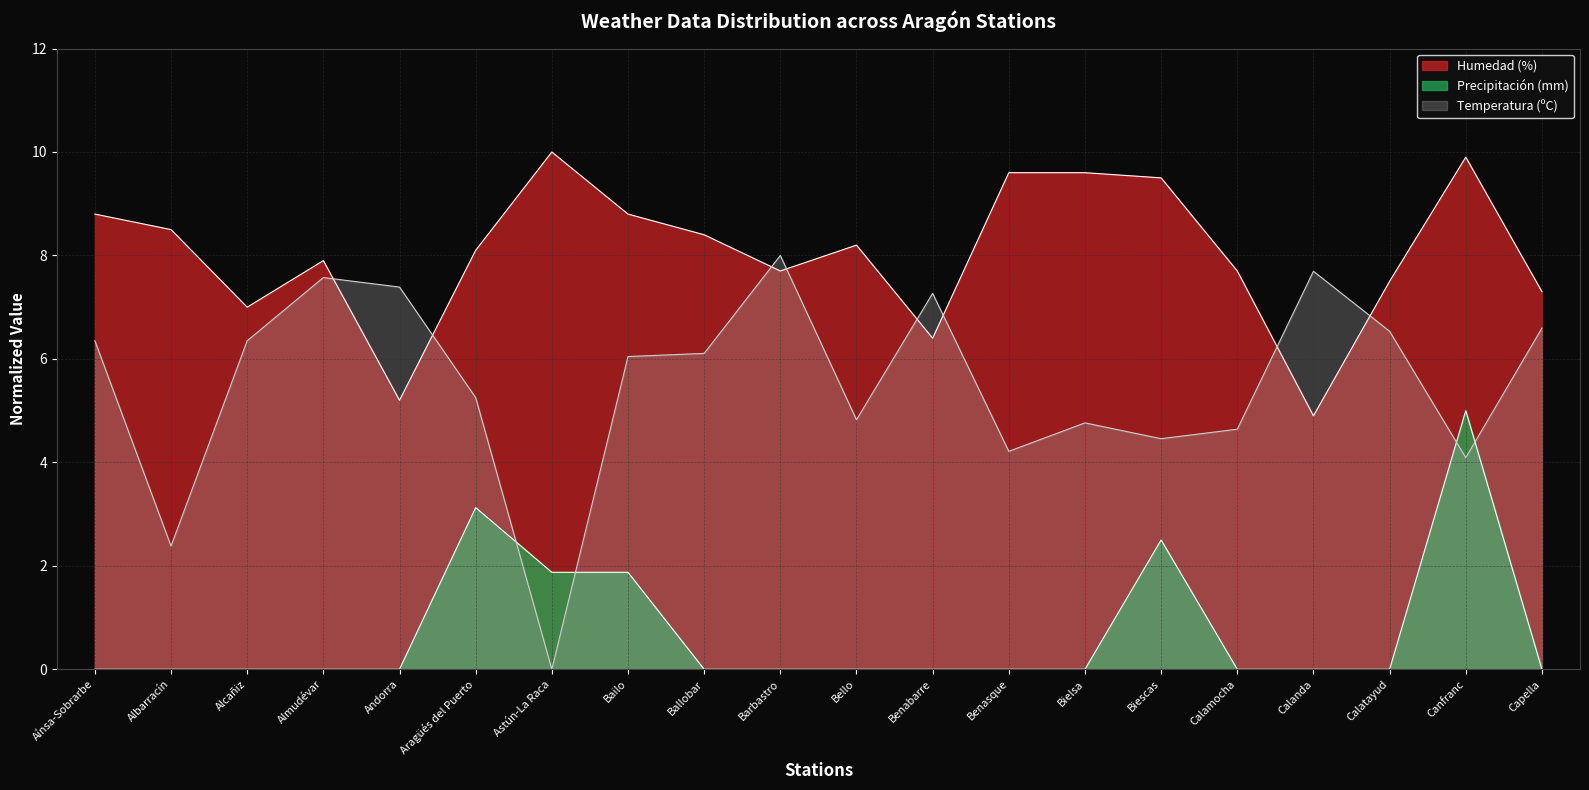

Does the chart display data point markers on the line(s)?

No